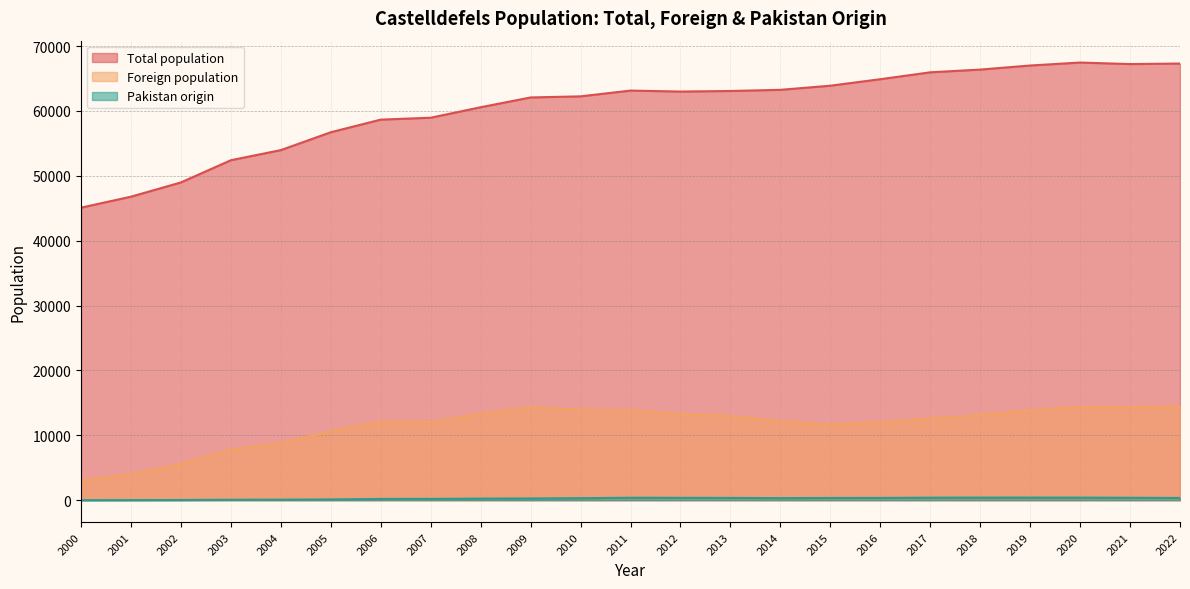

How many interior local valleys does the Total population series have?

2